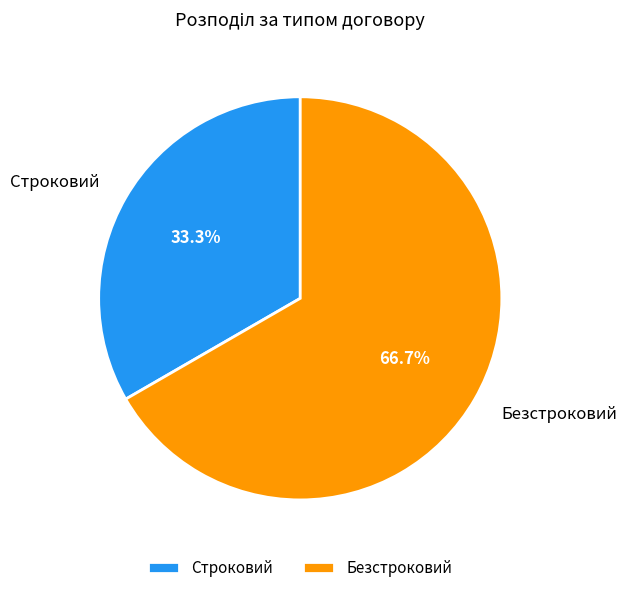

Is it true that Безстроковий is 67% of the pie?

True